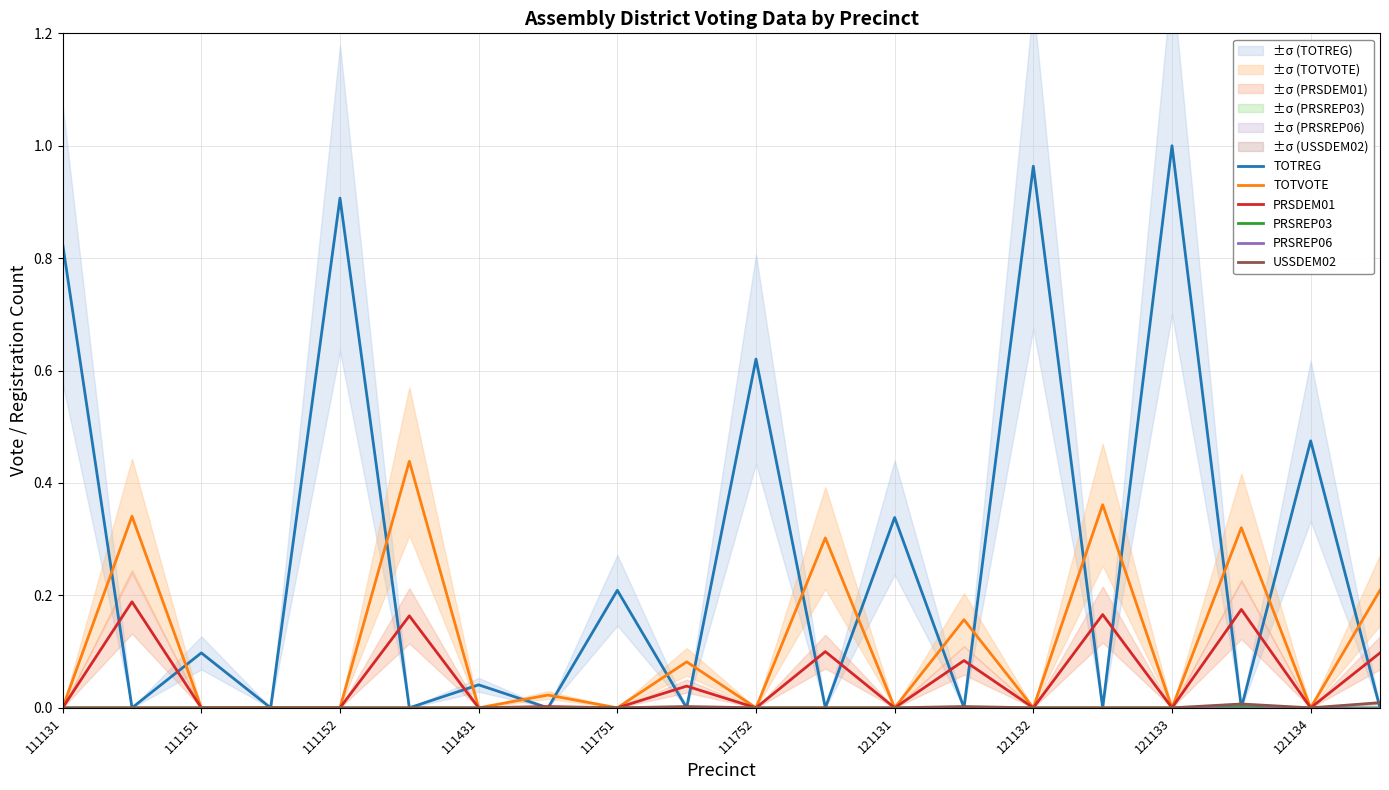

Reading right to left, what are all the values shown in this chart?

TOTREG: 0.0	0.5	0.0	1.0	0.0	1.0	0.0	0.3	0.0	0.6	0.0	0.2	0.0	0.0	0.0	0.9	0.0	0.1	0.0	0.8
TOTVOTE: 0.2	0.0	0.3	0.0	0.4	0.0	0.2	0.0	0.3	0.0	0.1	0.0	0.0	0.0	0.4	0.0	0.0	0.0	0.3	0.0
PRSDEM01: 0.1	0.0	0.2	0.0	0.2	0.0	0.1	0.0	0.1	0.0	0.0	0.0	0.0	0.0	0.2	0.0	0.0	0.0	0.2	0.0
PRSREP03: 0.0	0.0	0.0	0.0	0.0	0.0	0.0	0.0	0.0	0.0	0.0	0.0	0.0	0.0	0.0	0.0	0.0	0.0	0.0	0.0
PRSREP06: 0.0	0.0	0.0	0.0	0.0	0.0	0.0	0.0	0.0	0.0	0.0	0.0	0.0	0.0	0.0	0.0	0.0	0.0	0.0	0.0
USSDEM02: 0.0	0.0	0.0	0.0	0.0	0.0	0.0	0.0	0.0	0.0	0.0	0.0	0.0	0.0	0.0	0.0	0.0	0.0	0.0	0.0